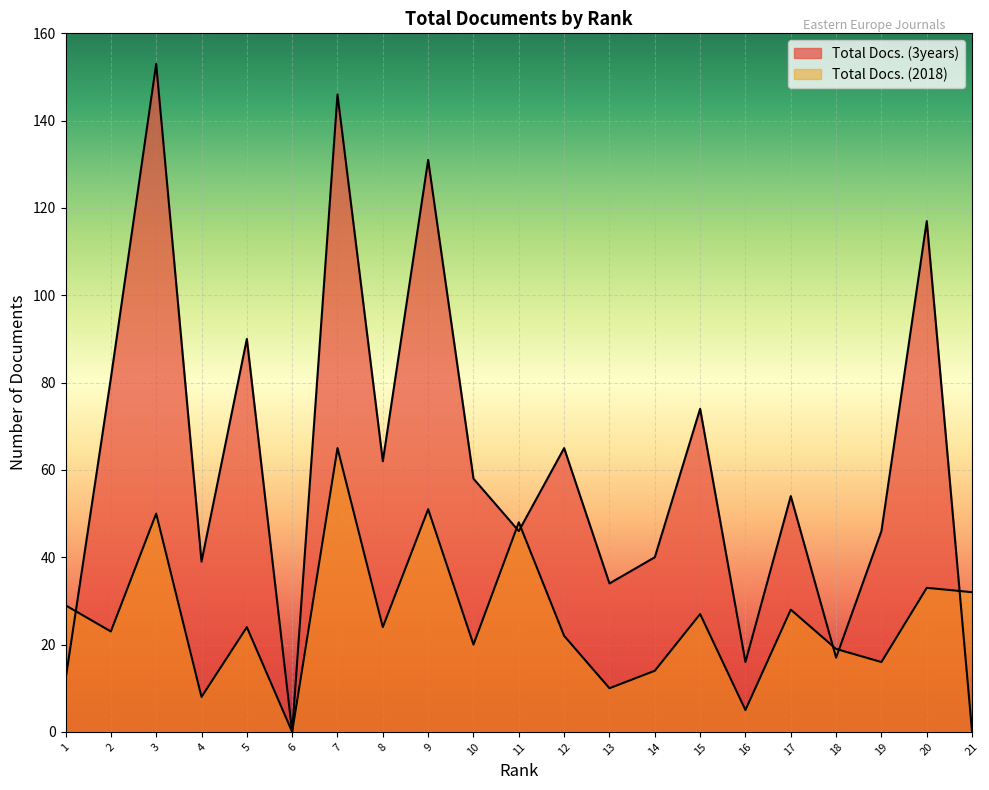

List the labels in order of Total Docs. (2018) value, largest first.

7, 9, 3, 11, 20, 21, 1, 17, 15, 5, 8, 2, 12, 10, 18, 19, 14, 13, 4, 16, 6